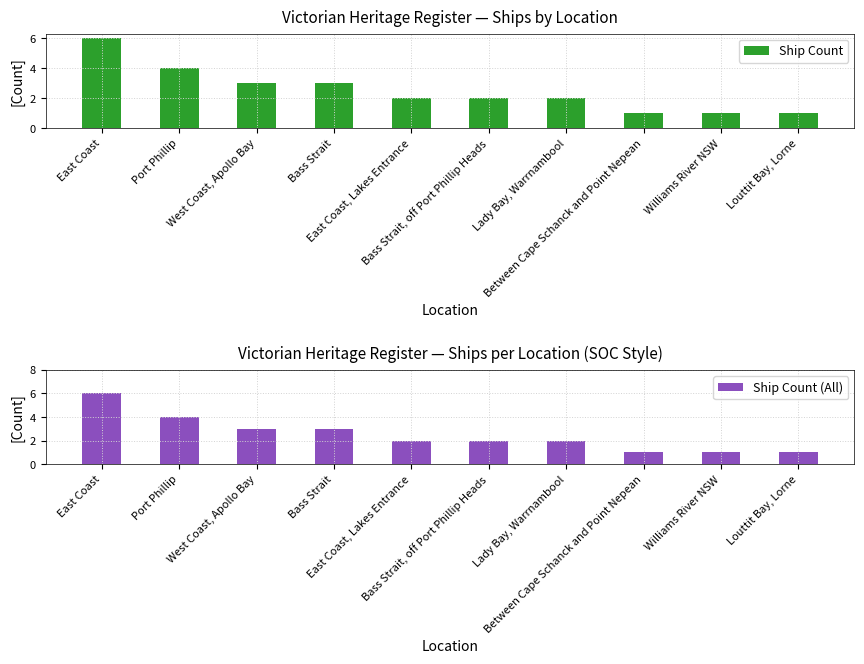

Does the chart contain stacked bars?

No